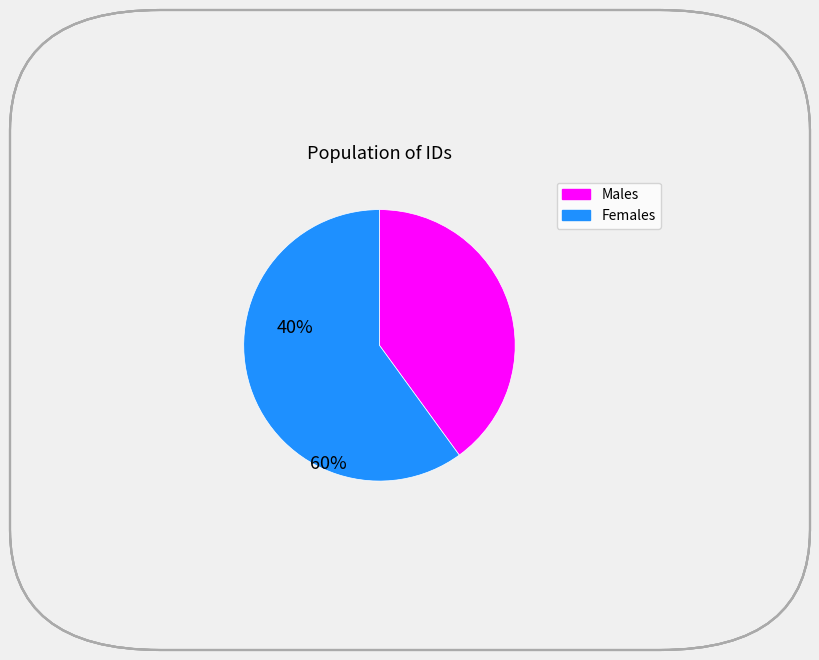

Does any single category account for the majority?

Yes